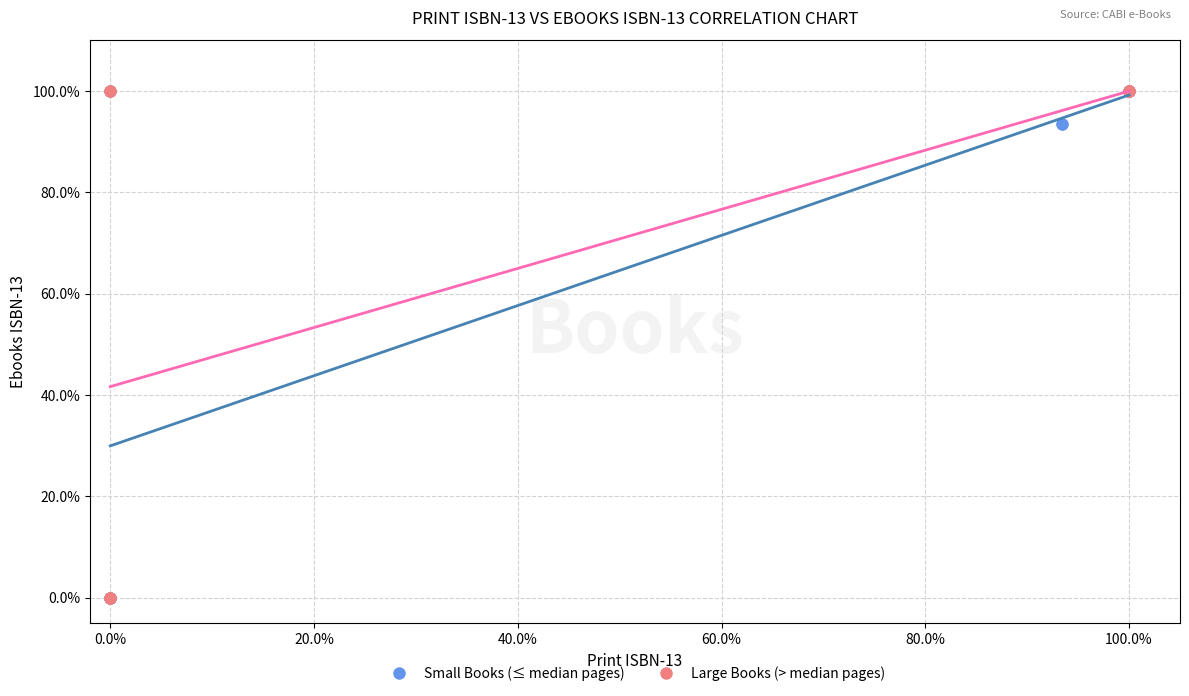

What are all the series names shown in the legend?

Small Books (≤ median pages), Large Books (> median pages)